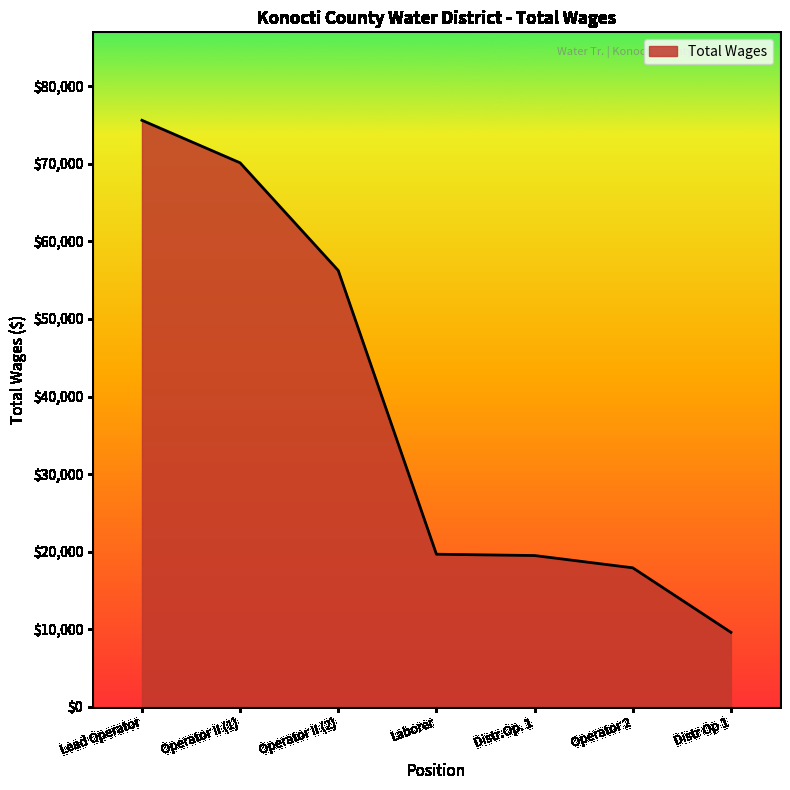

Between Operator II (1) and Laborer, which is larger?

Operator II (1)